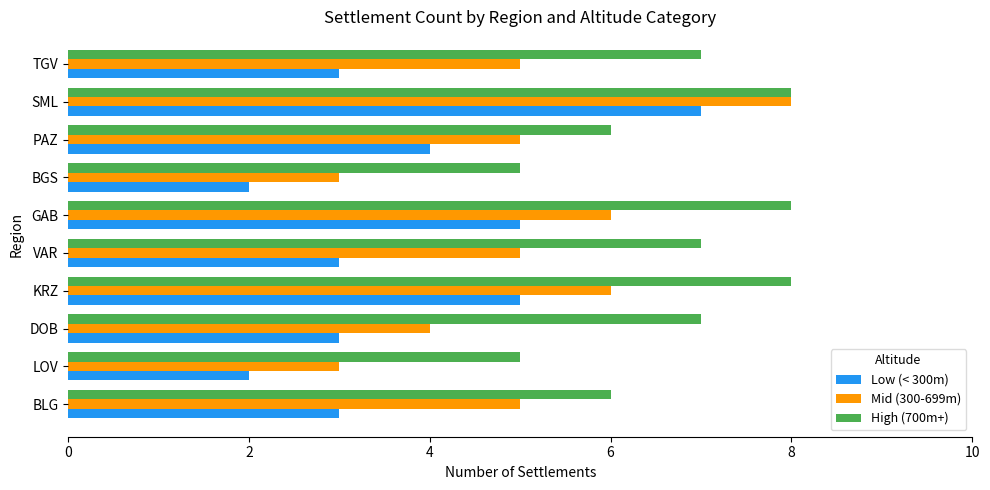

Rank the series by their average value, from lowest to highest.

Low (< 300m), Mid (300-699m), High (700m+)